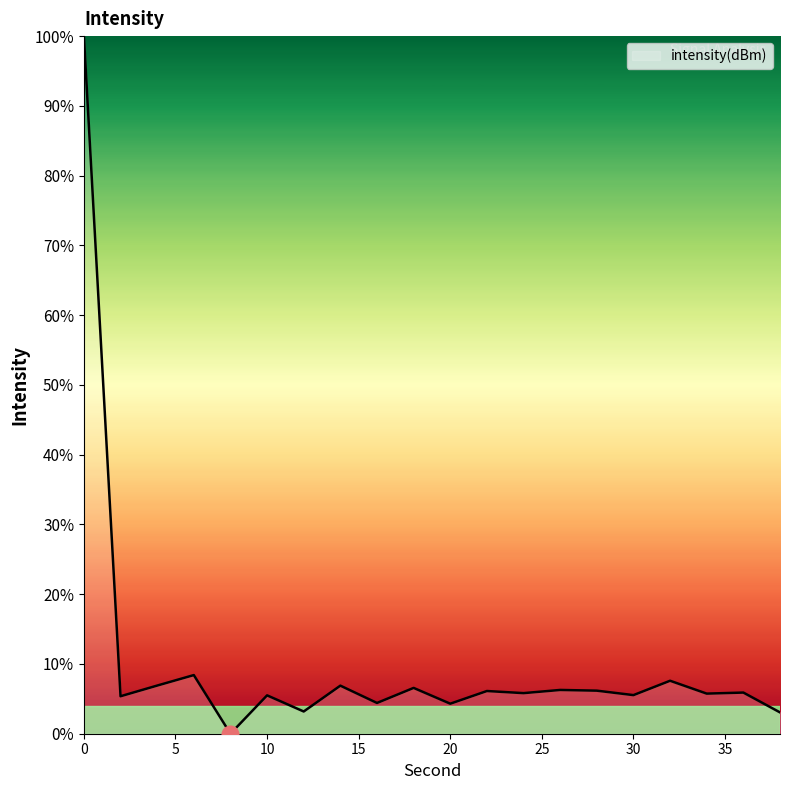

What is the greatest value displayed?

100.0